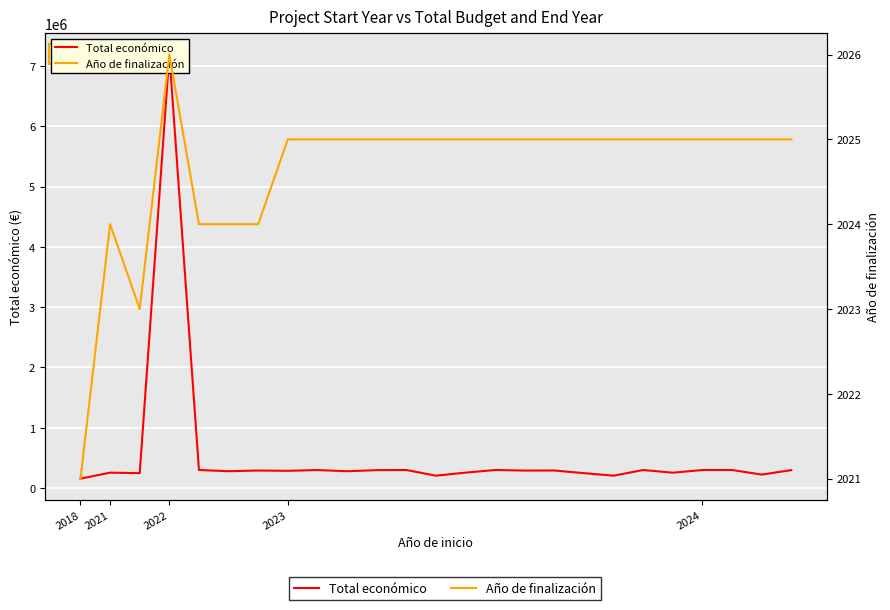

Rank the categories by Año de finalización value from lowest to highest.

2018, 2022, 2021, 2024, 5, 6, 7, 8, 9, 10, 11, 12, 13, 14, 15, 16, 17, 18, 19, 20, 21, 22, 23, 24, 2023